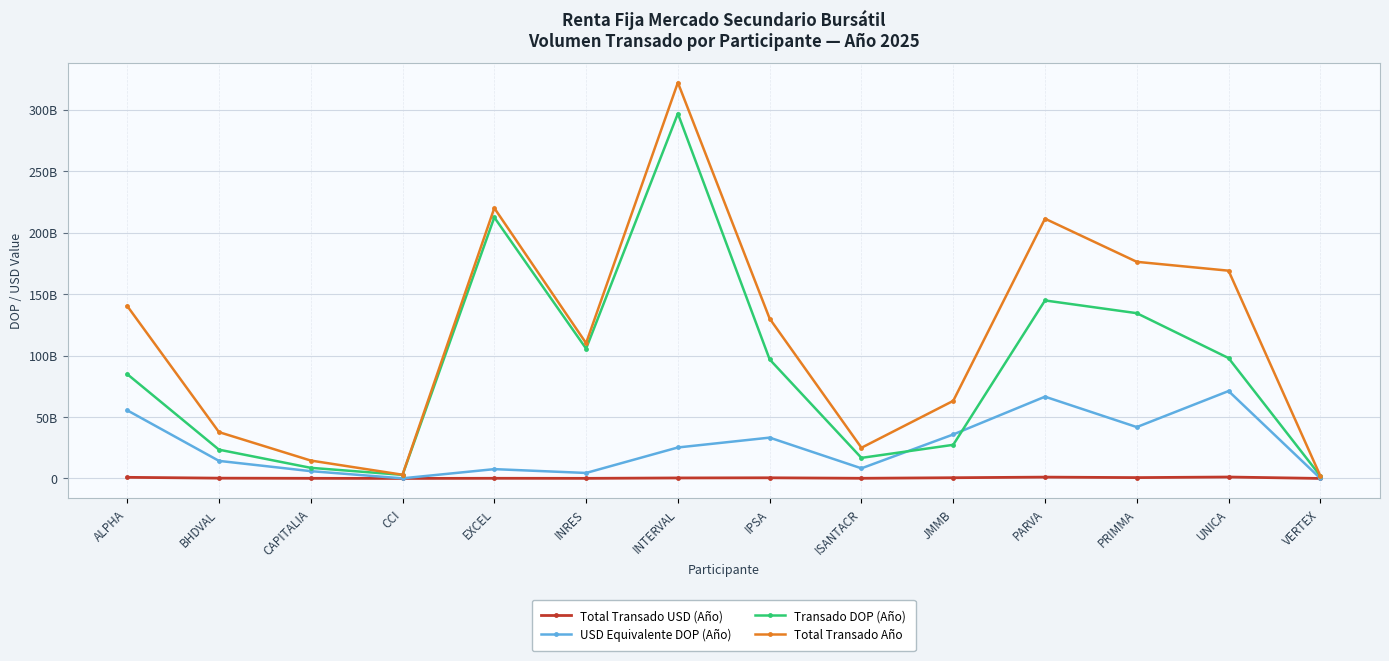

Between ALPHA and JMMB, which series saw the biggest shift?

Total Transado Año